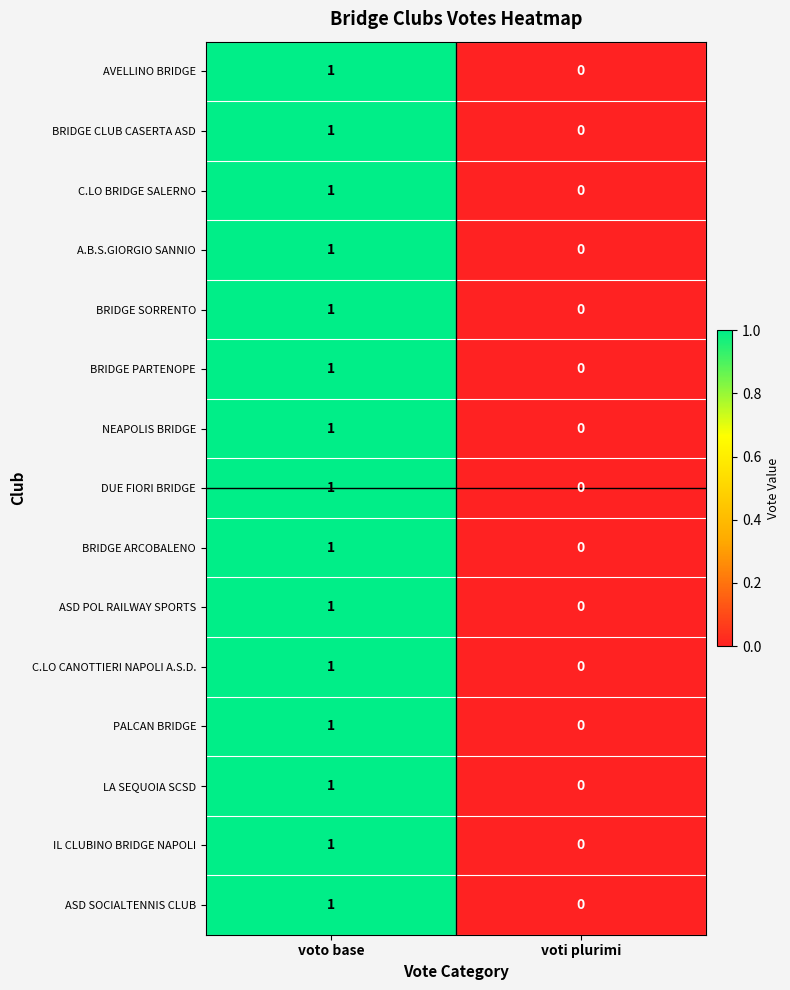

What is the total value across all series at voto base?

15